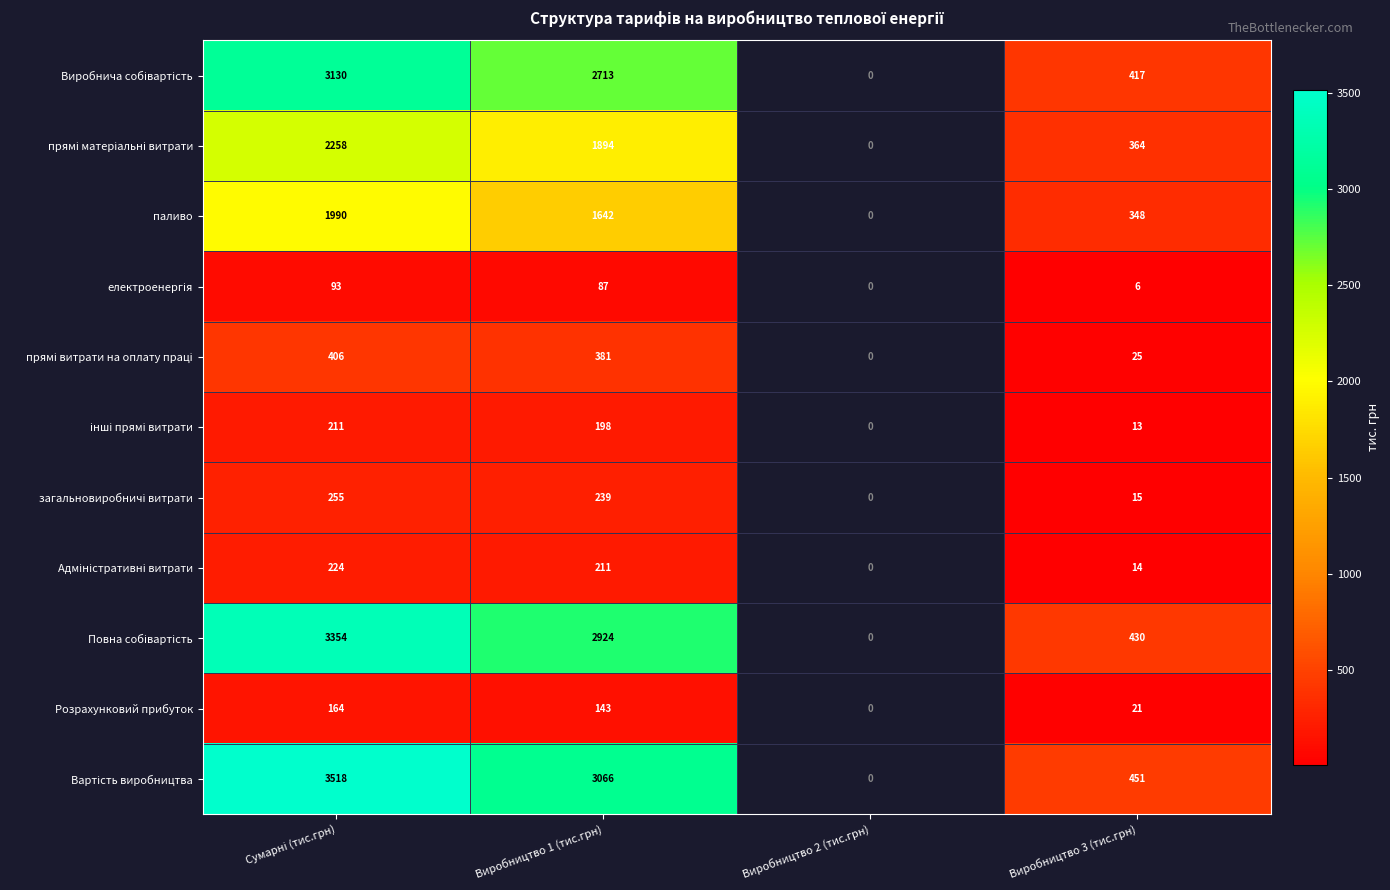

At which label is прямі витрати на оплату праці closest to 215?

Виробництво 1 (тис.грн)